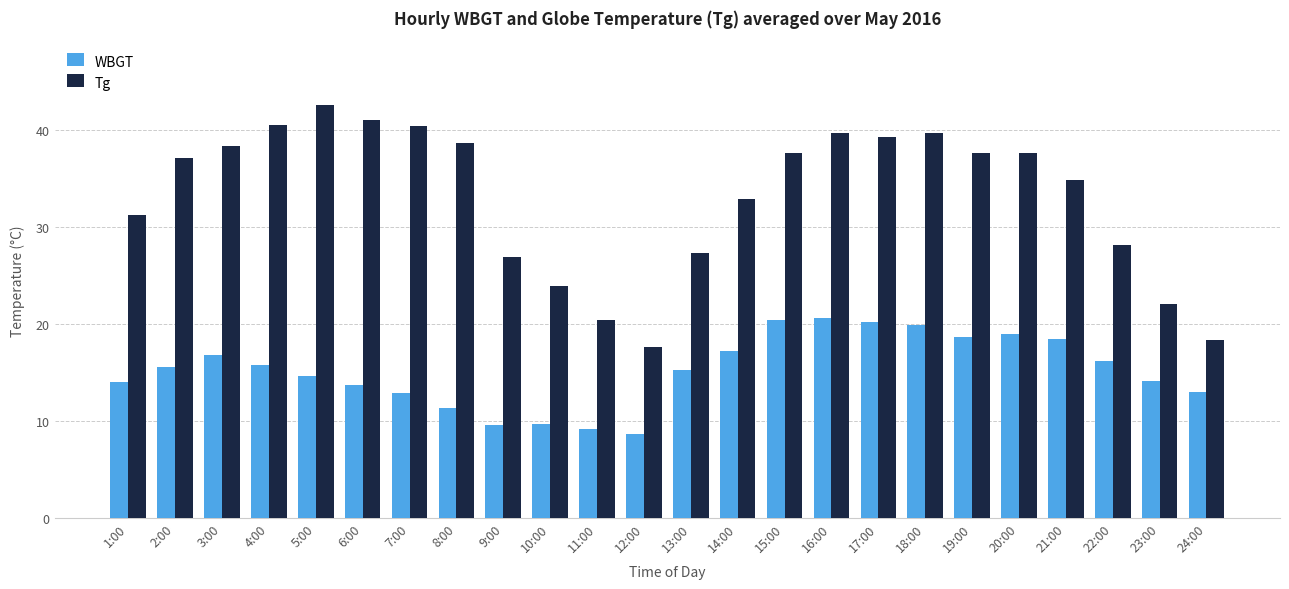

The value of WBGT at 7:00 is 8.7. True or false?

False